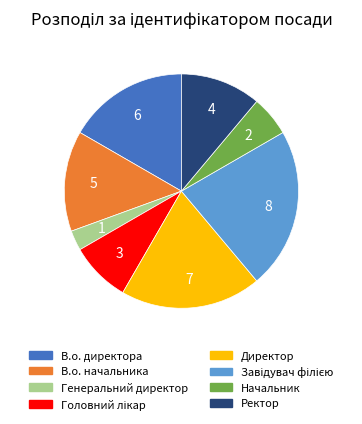

Which slice is the smallest?

Генеральний директор